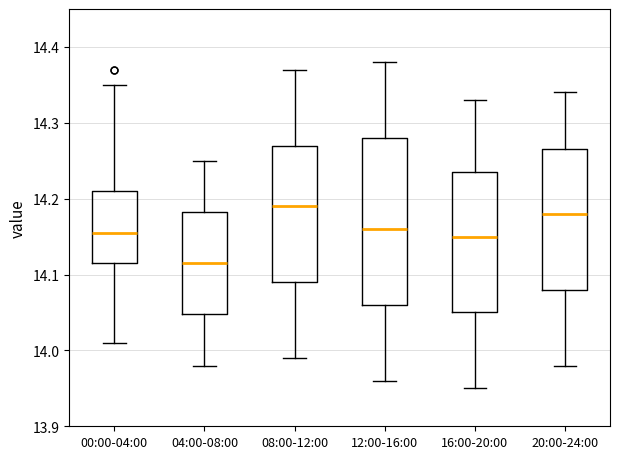

Reading left to right, read every box against the y-axis: the position of its median line, the range the box covers, and the ends of its whiskers. The values are not printed on the chart, so give them approximately, as read against the axis.

00:00-04:00: median 14.16, box 14.12 to 14.21, whiskers 14.01 to 14.35
04:00-08:00: median 14.12, box 14.05 to 14.18, whiskers 13.98 to 14.25
08:00-12:00: median 14.19, box 14.09 to 14.27, whiskers 13.99 to 14.37
12:00-16:00: median 14.16, box 14.06 to 14.28, whiskers 13.96 to 14.38
16:00-20:00: median 14.15, box 14.05 to 14.24, whiskers 13.95 to 14.33
20:00-24:00: median 14.18, box 14.08 to 14.27, whiskers 13.98 to 14.34